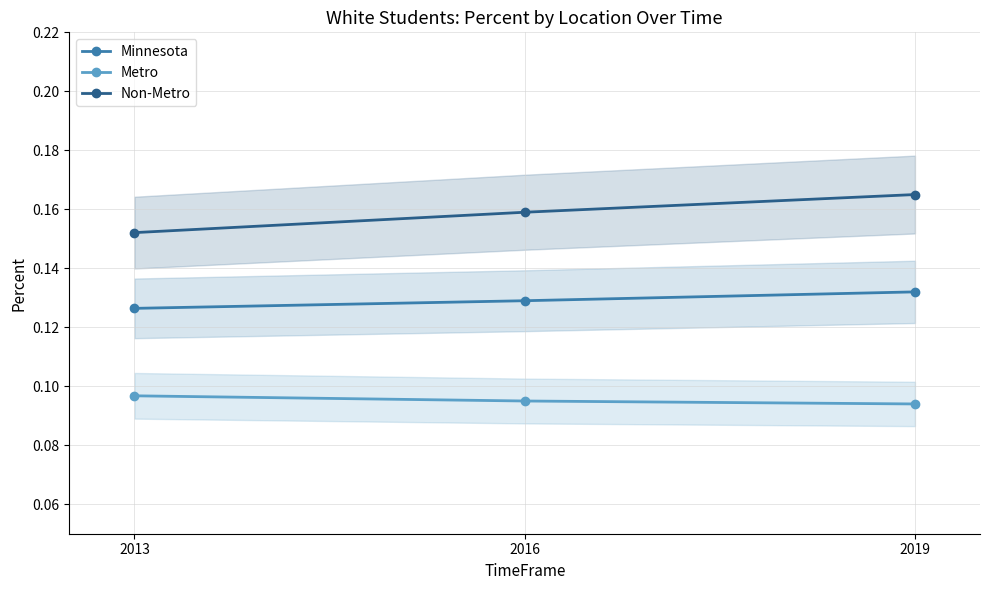

What is the sum of all Non-Metro values?

0.5